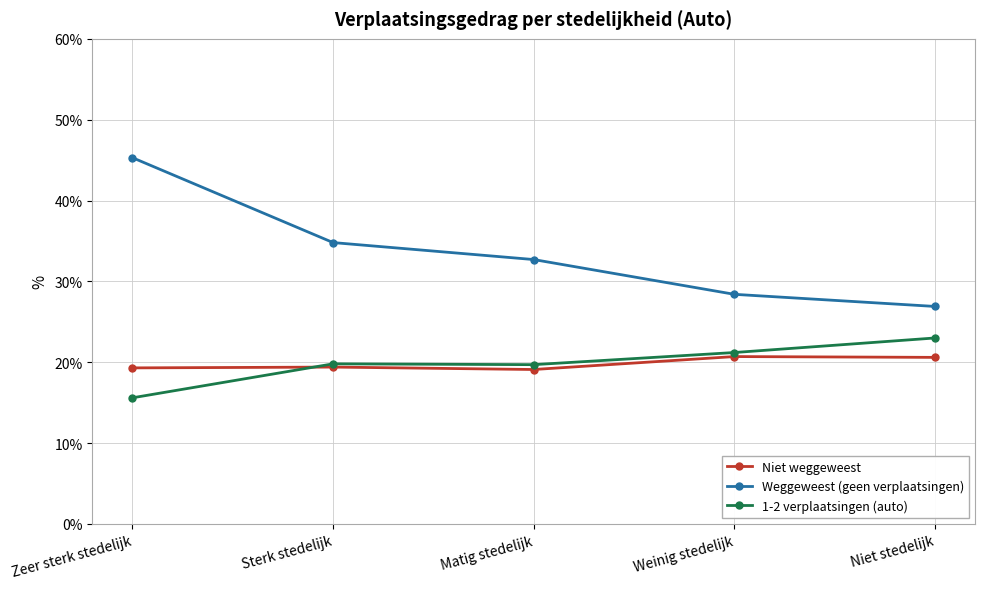

True or false: Niet weggeweest and Weggeweest (geen verplaatsingen) intersect in this chart.

False